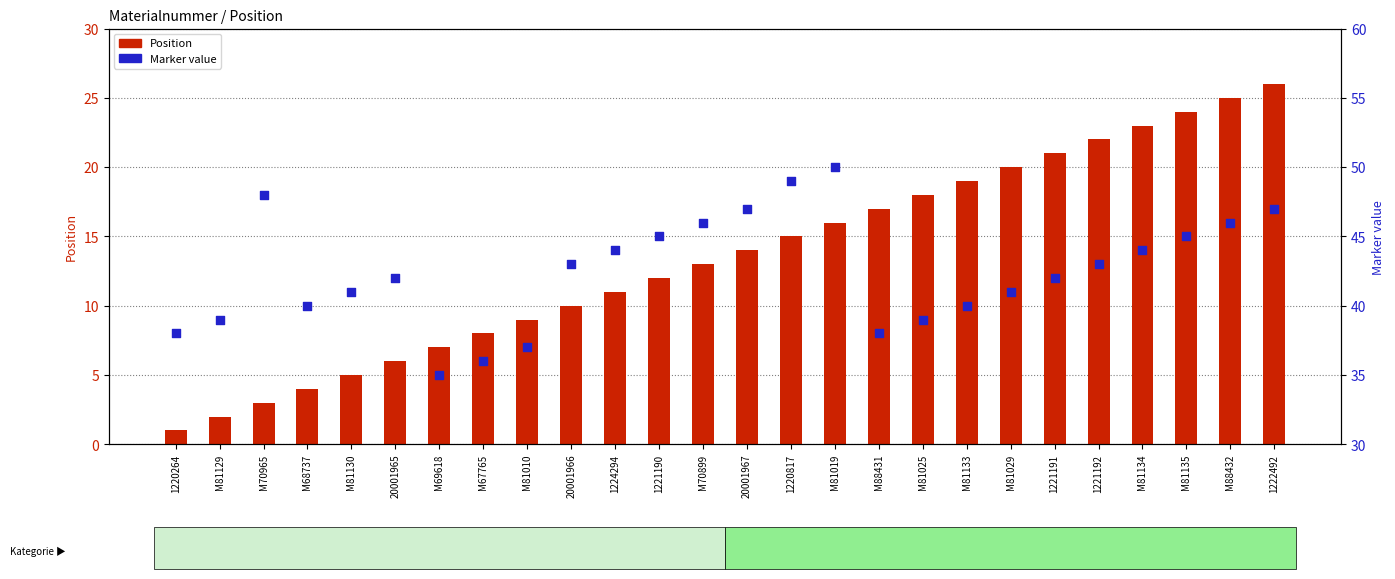

At how many categories does at least one series exceed 39?

19